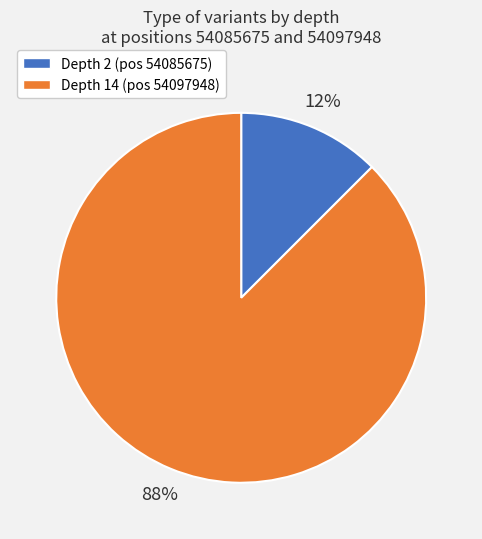

To the nearest percent, what is the average slice percentage?

50%